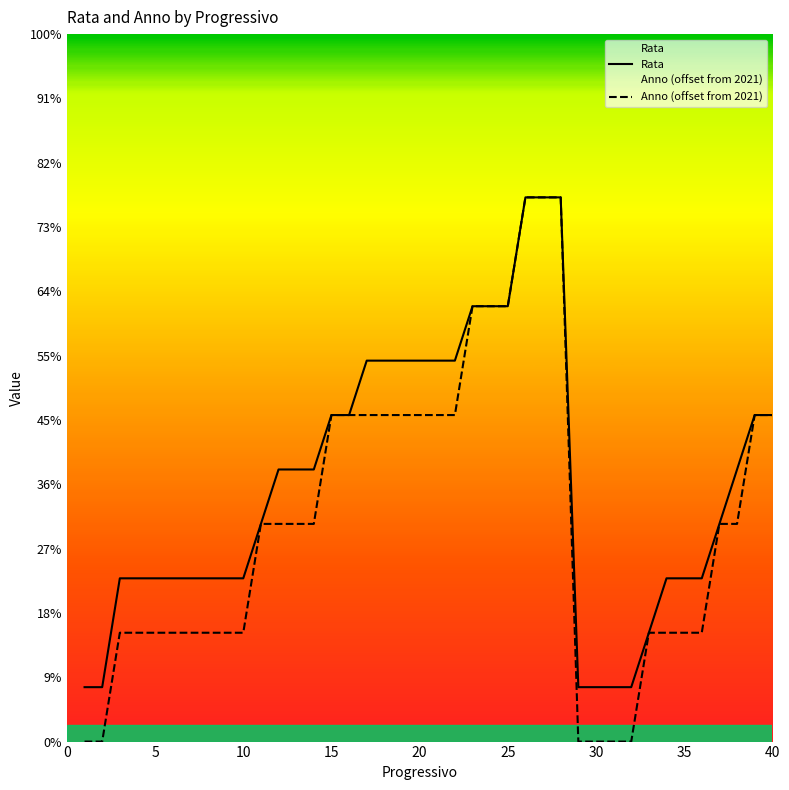

True or false: Rata and Anno (offset from 2021) intersect in this chart.

False